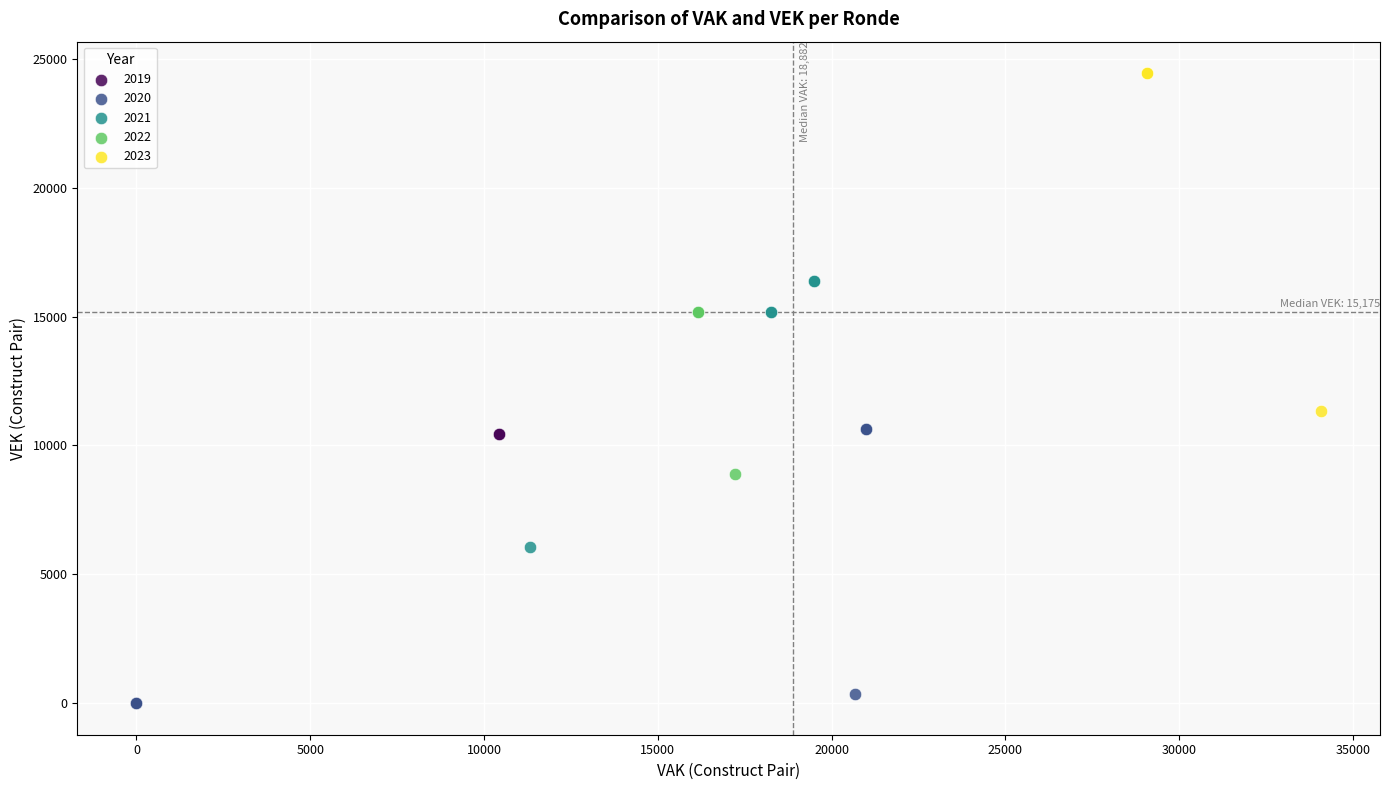

Which series has the widest spread of Y values?

2023